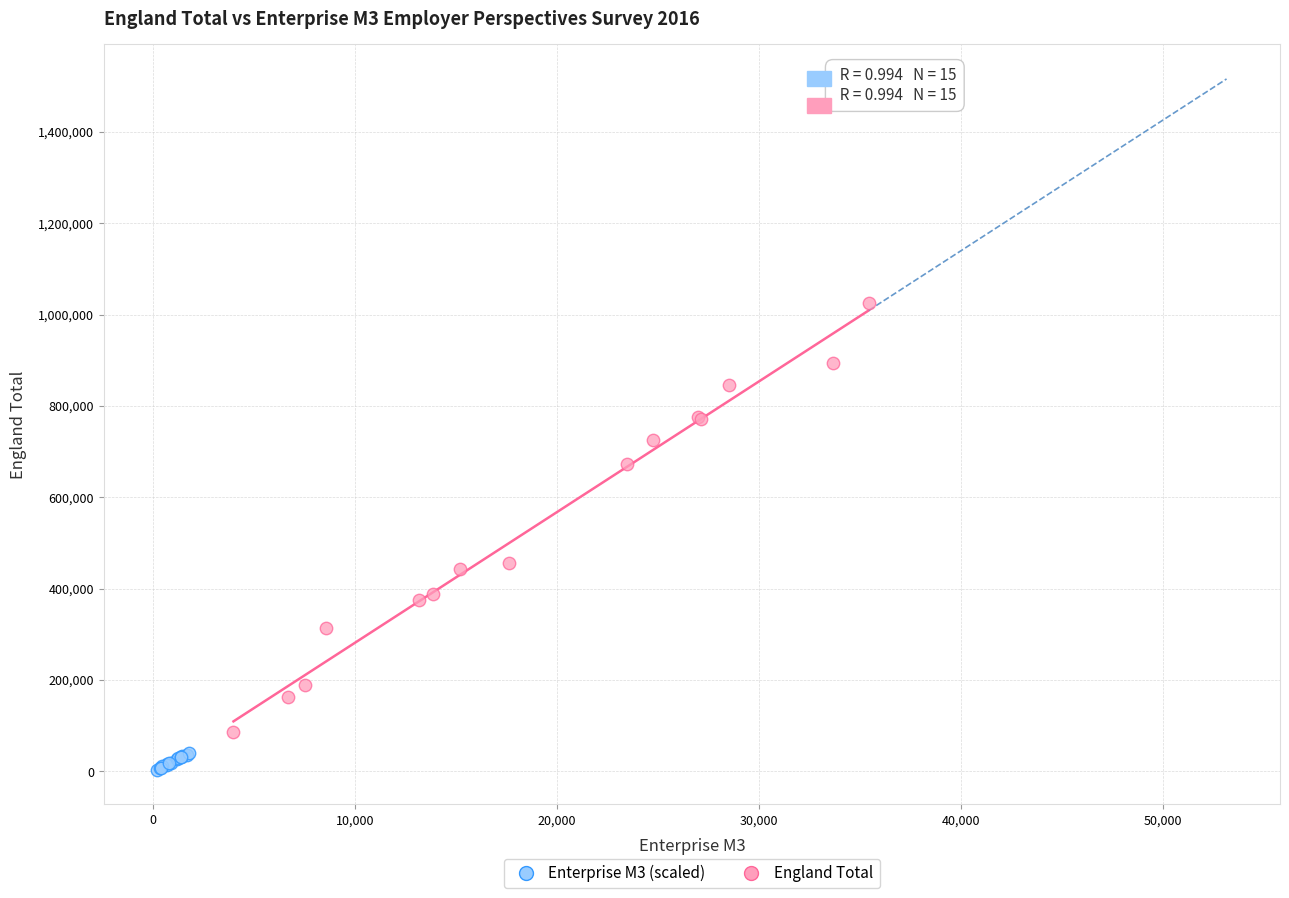

What are all the series names shown in the legend?

Enterprise M3 (scaled), England Total